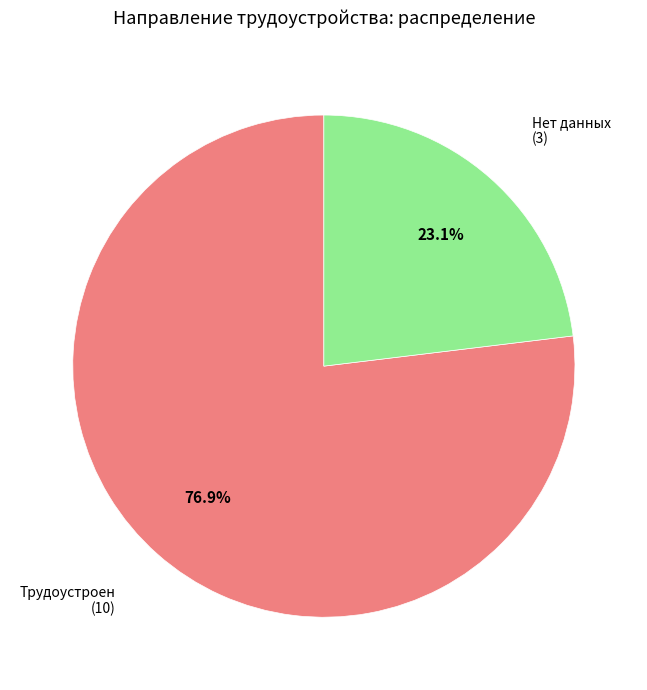

Is there a majority slice in this chart?

Yes